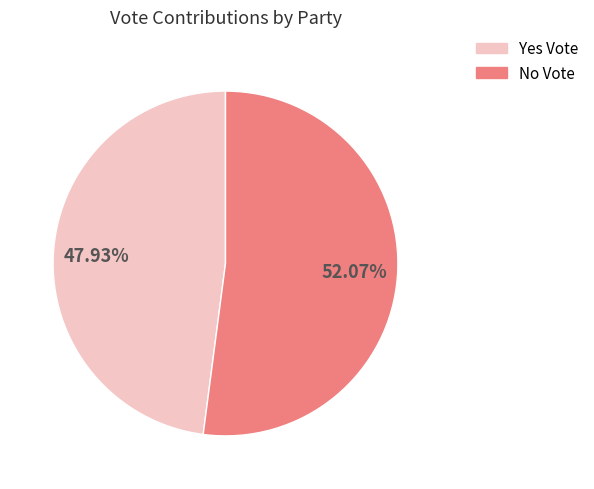

Does any single category account for the majority?

Yes